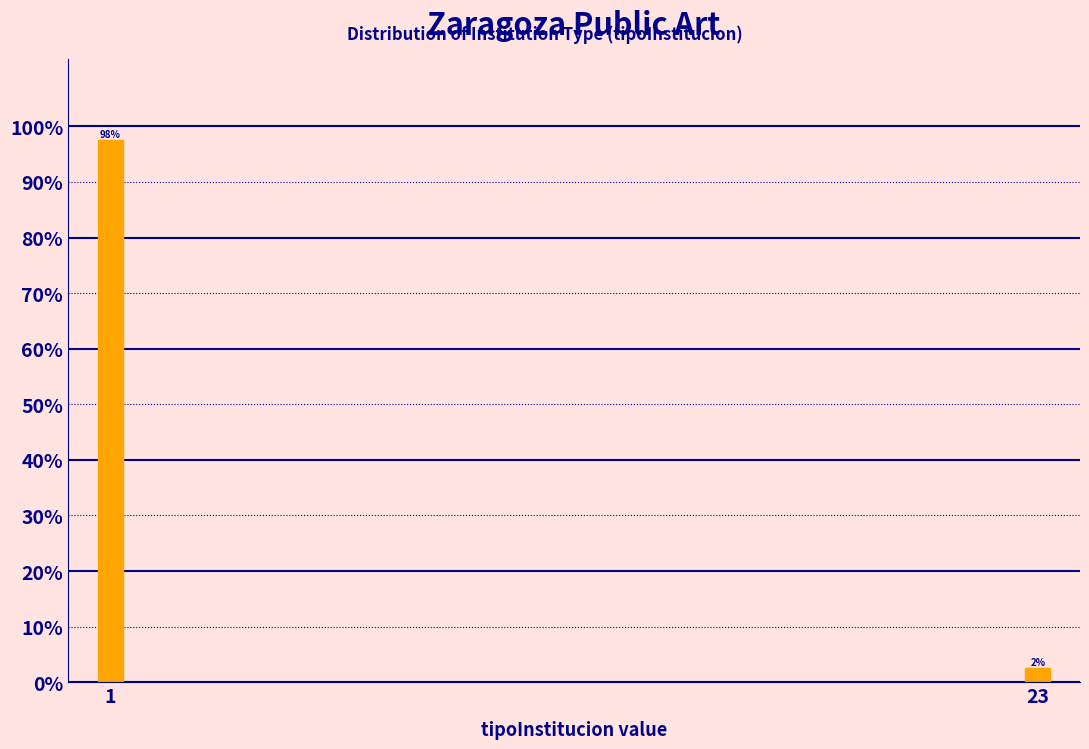

Are the bars horizontal?

No